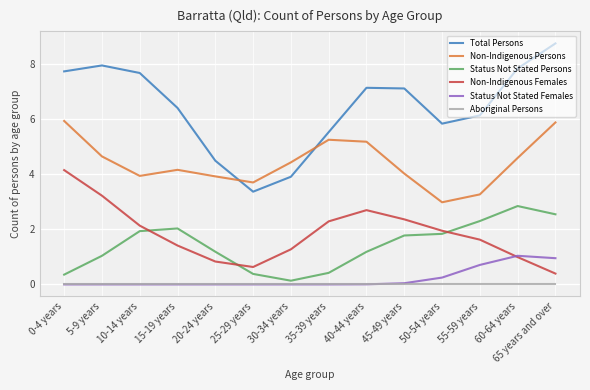

True or false: Status Not Stated Persons and Aboriginal Persons intersect in this chart.

False